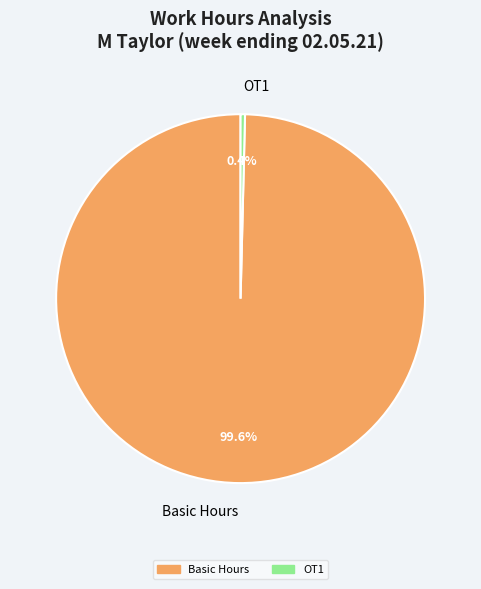

Does OT1 account for over 50% of the chart?

No